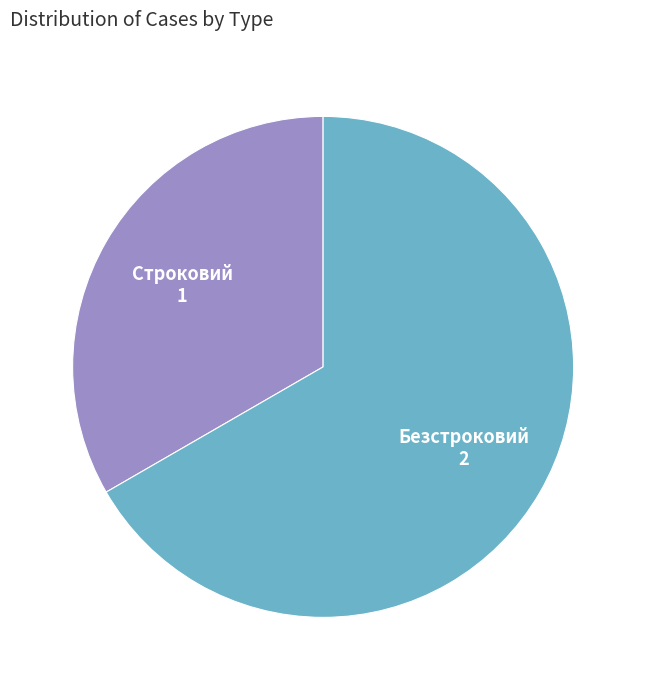

Does Строковий account for over 50% of the chart?

No